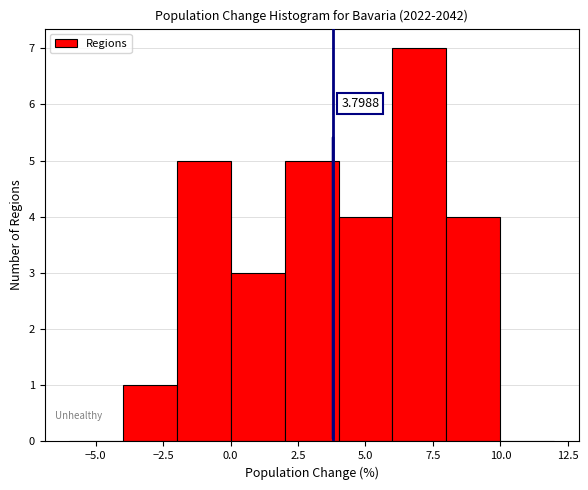

Which range on the x-axis has the tallest bar?

6 to 8